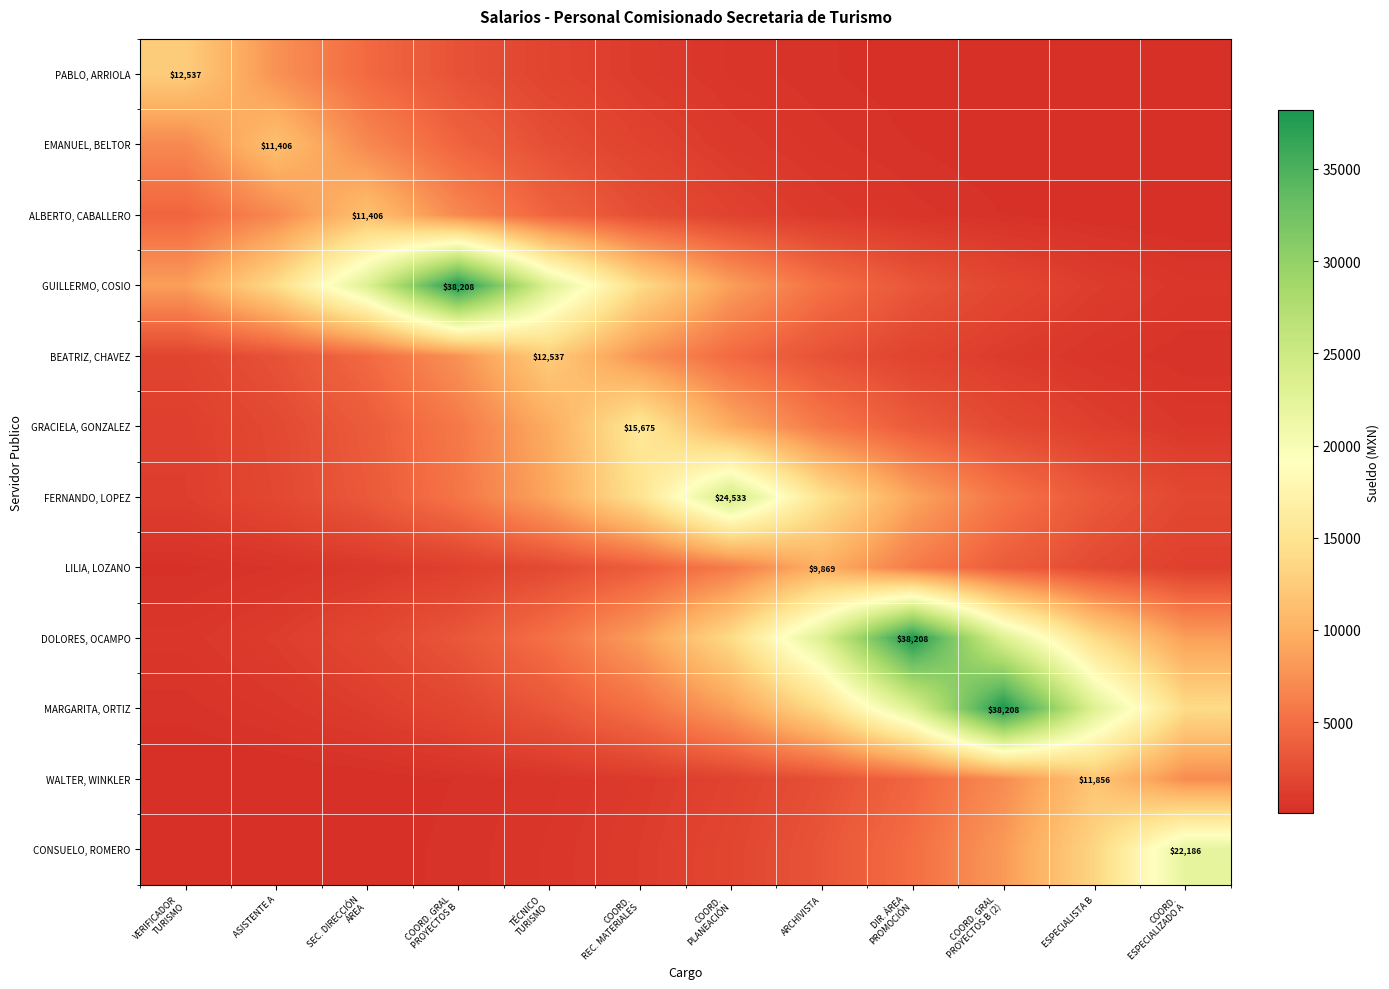

True or false: MARGARITA, ORTIZ has a value of 1902.3 at COORD. GRAL PROYECTOS B.

True